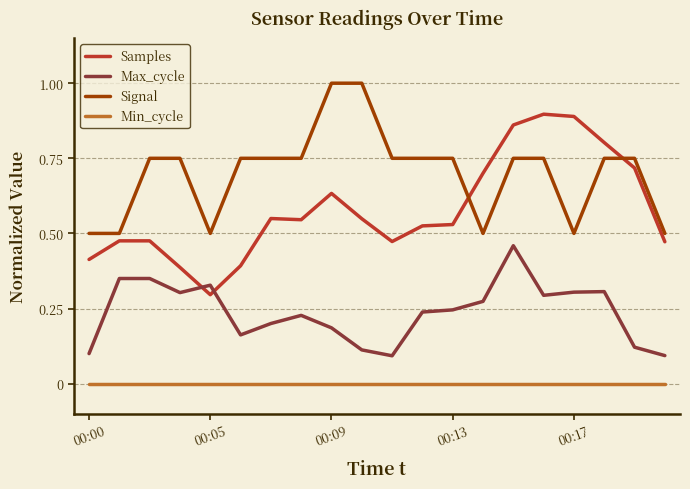

How many categories are shown in the chart?

20